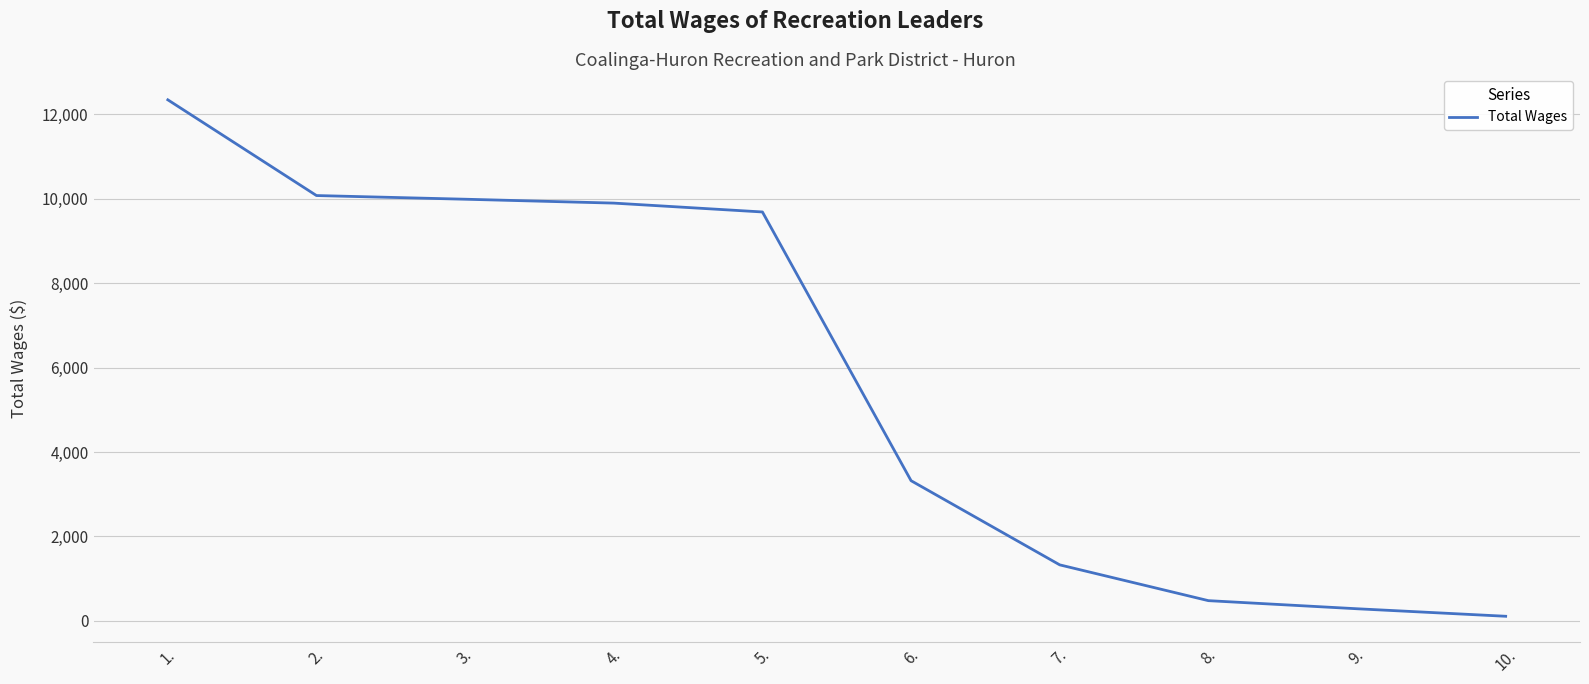

Count the number of data series in this chart.

1